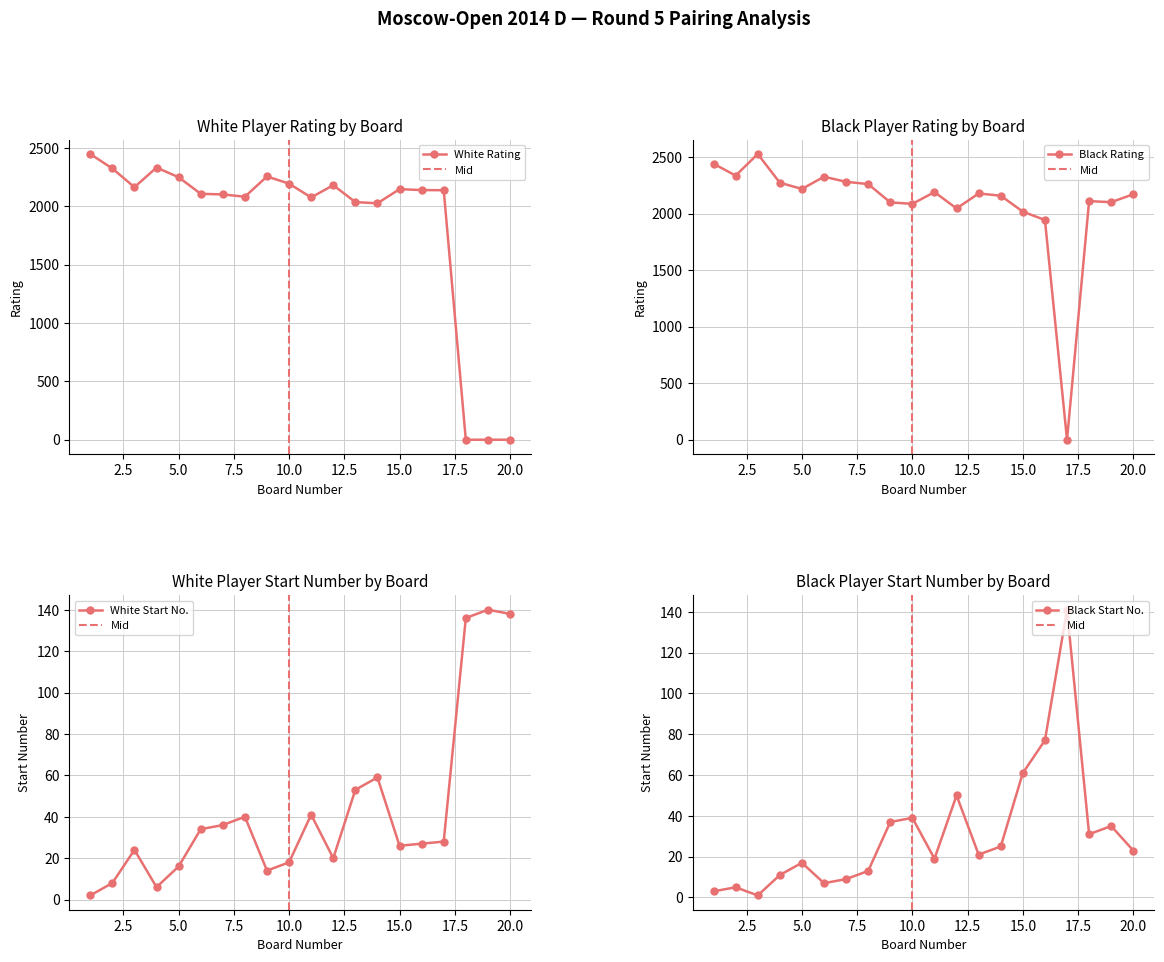

In White Rating, how many points are lower than both neighbors (excluding endpoints)?

4